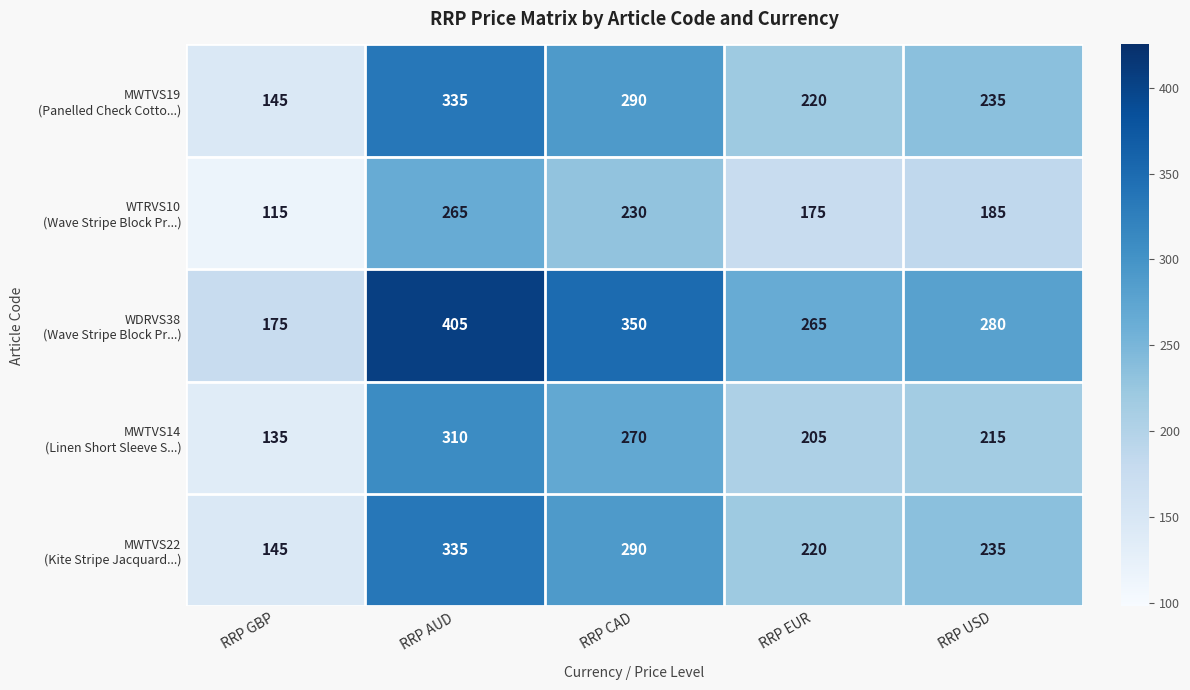

What is the spread (max minus min) of values at RRP CAD?

120